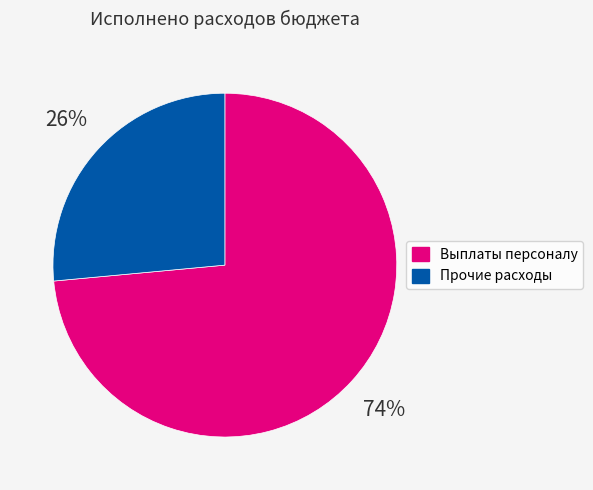

Count the number of slices in the pie.

2